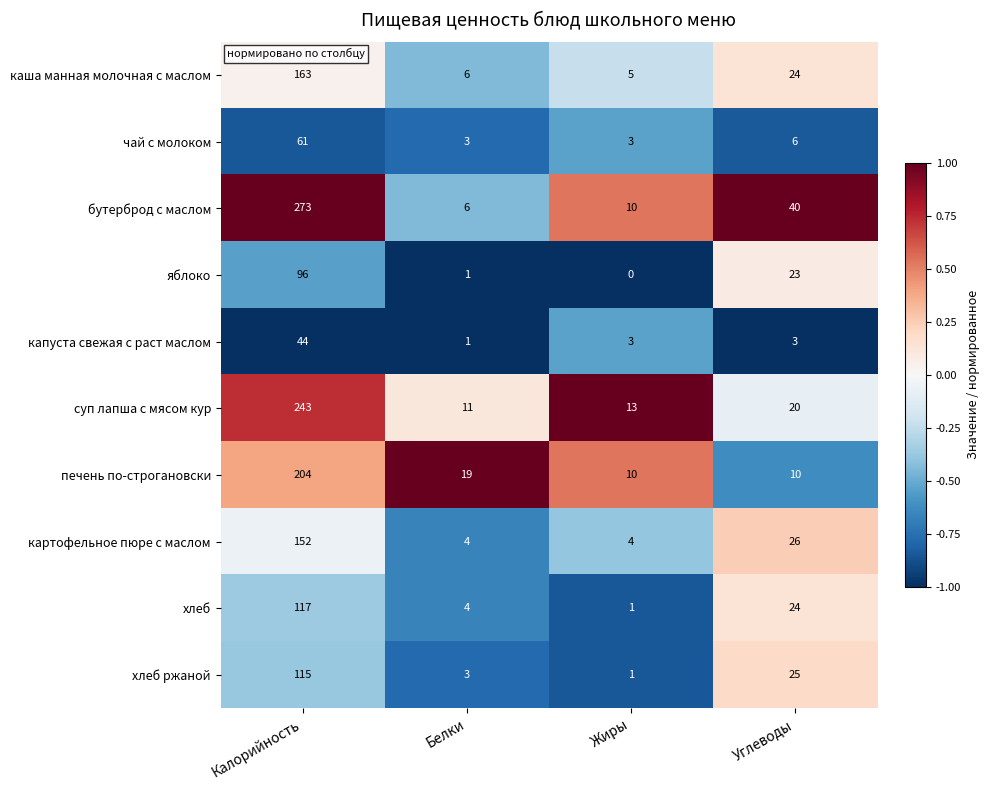

Which series has the widest spread of values?

бутерброд с маслом